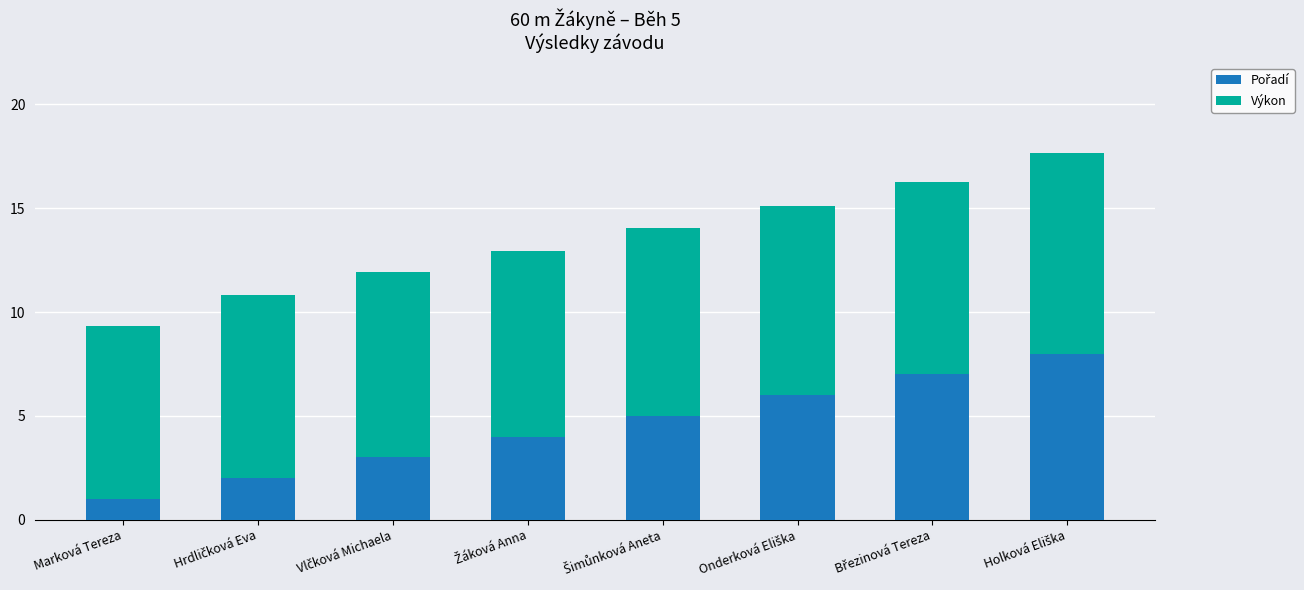

What is the total value across all series at Marková Tereza?

9.3